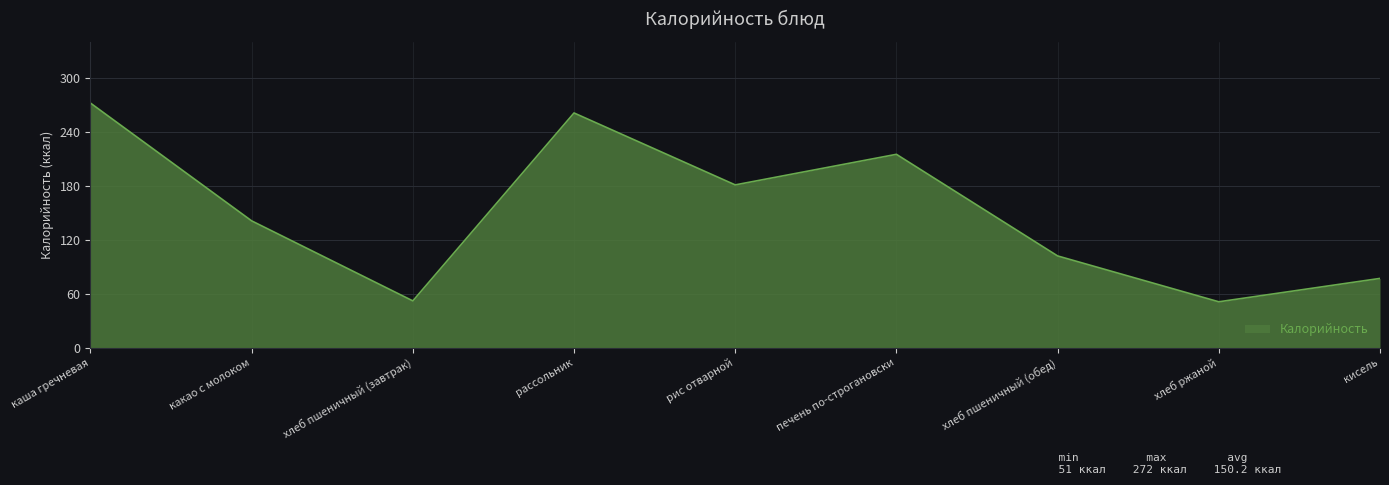

How many categories are shown in the chart?

9